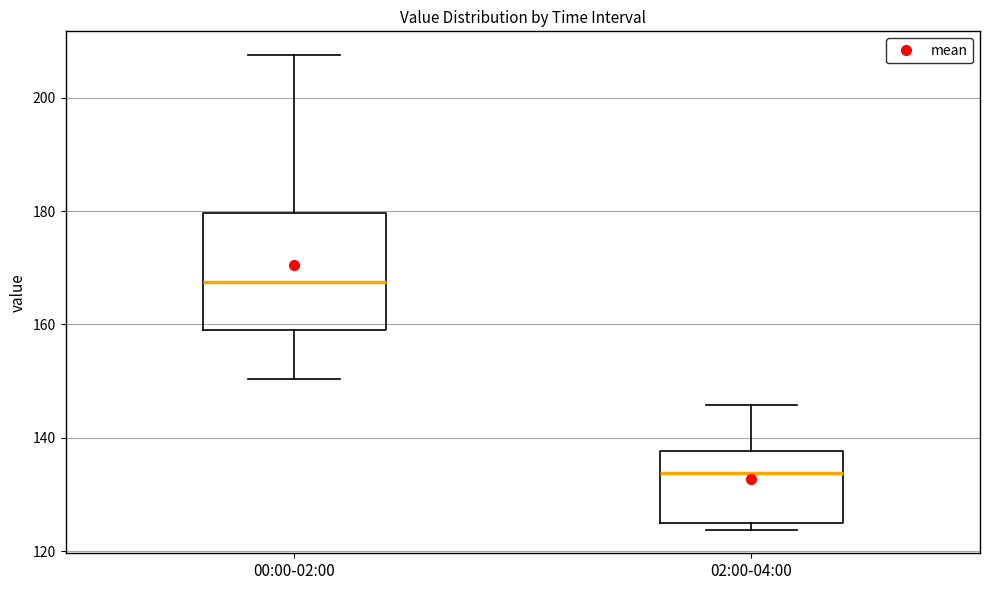

Reading left to right, transcribe this box plot: for each box, give where its median line is, the range the box spans, and where its two whiskers end, as read against the y-axis. The values are not printed on the chart, so give them approximately, as read against the axis.

00:00-02:00: median 168, box 158 to 180, whiskers 150 to 208
02:00-04:00: median 134, box 124 to 138, whiskers 124 (just below the box's lower edge) to 146